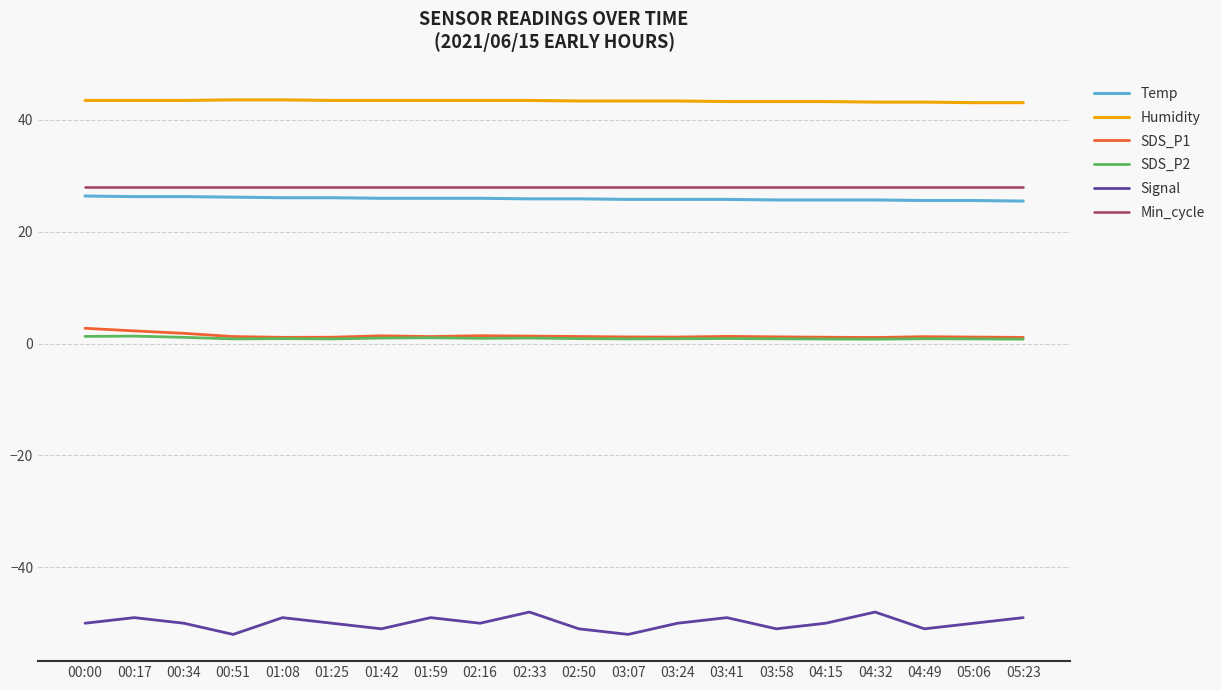

What are all the series names shown in the legend?

Temp, Humidity, SDS_P1, SDS_P2, Signal, Min_cycle